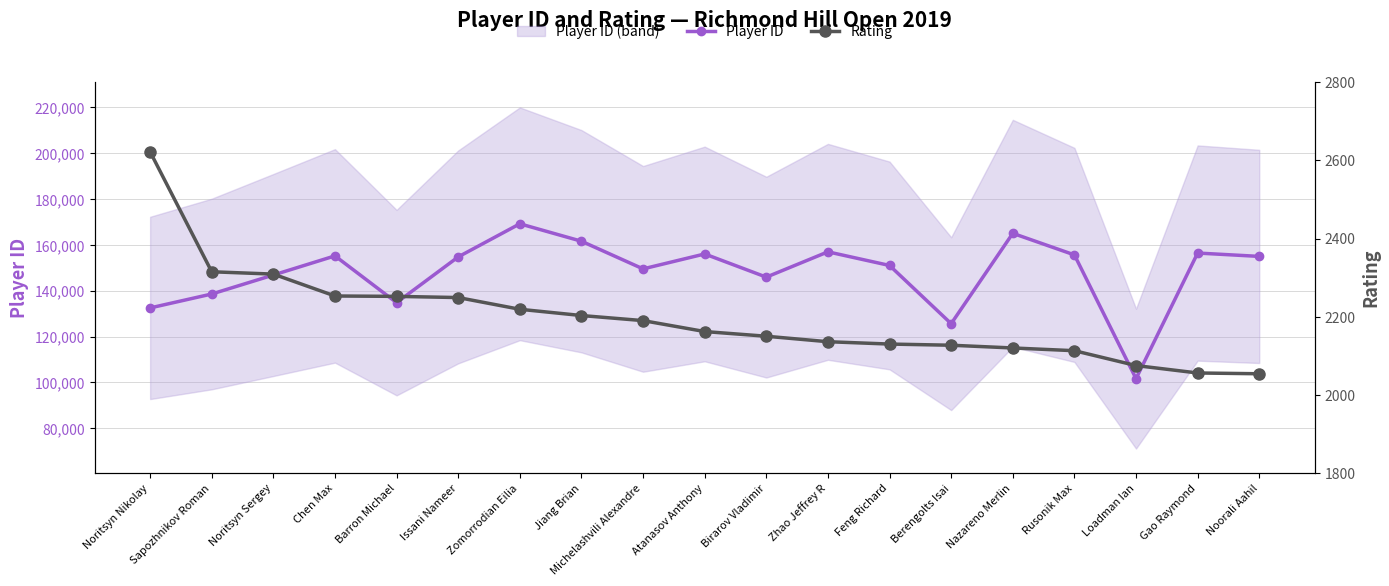

True or false: Player ID and Rating intersect in this chart.

False